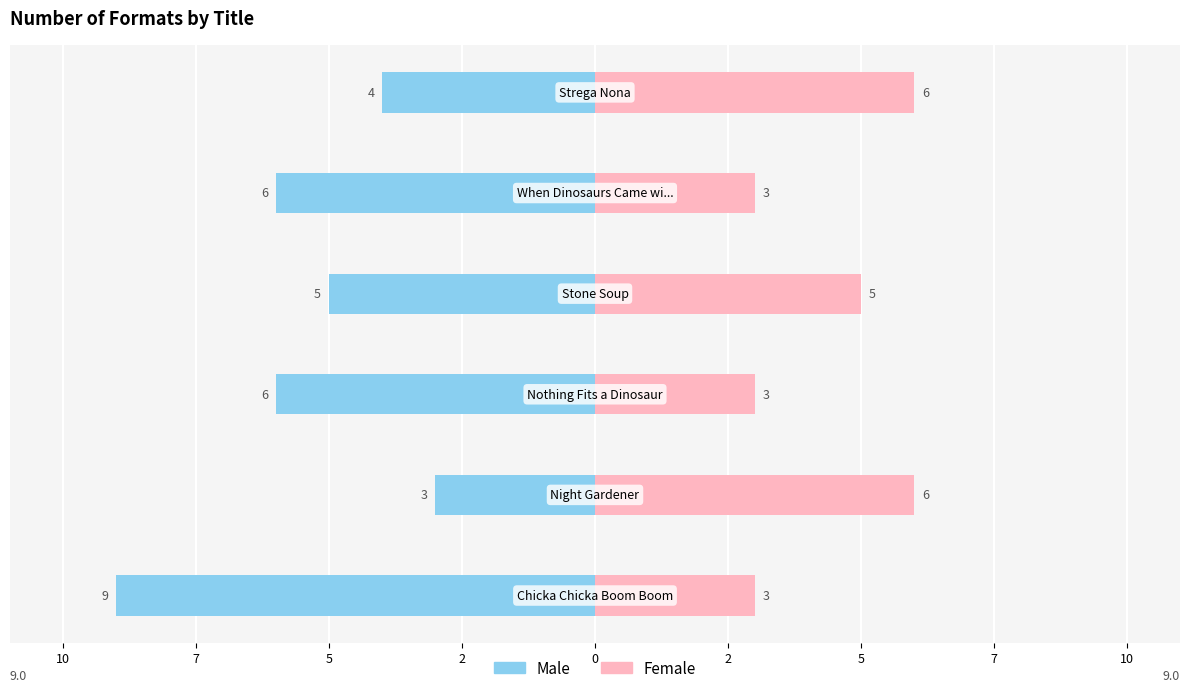

What value does the Female series have at 7?

3